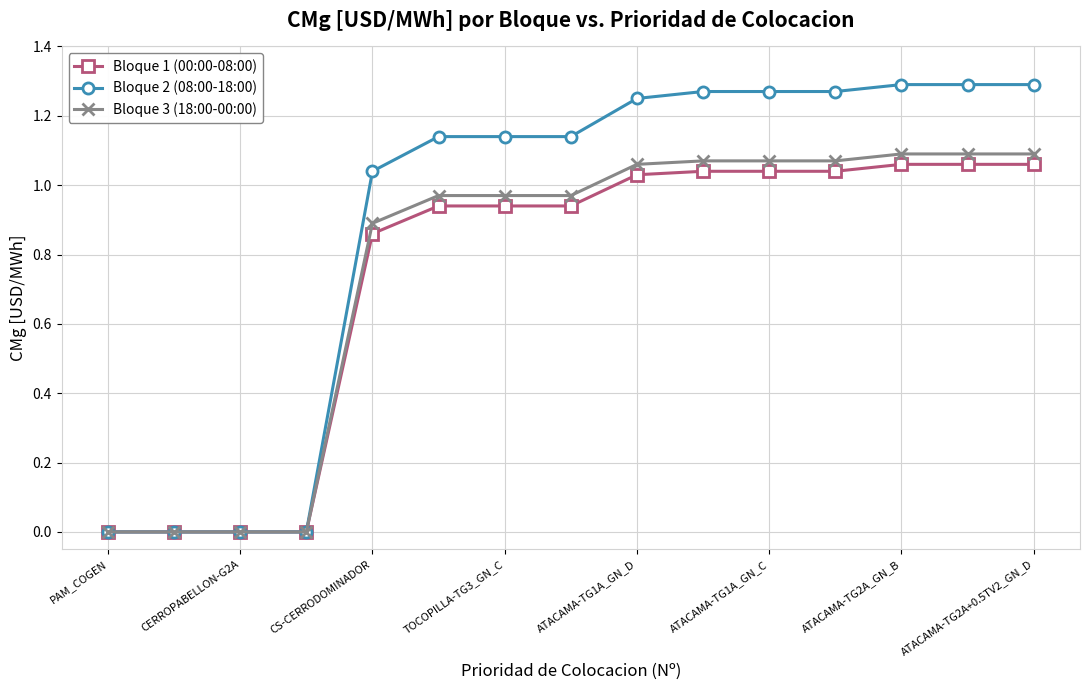

Which series has the largest range (max minus min)?

Bloque 2 (08:00-18:00)